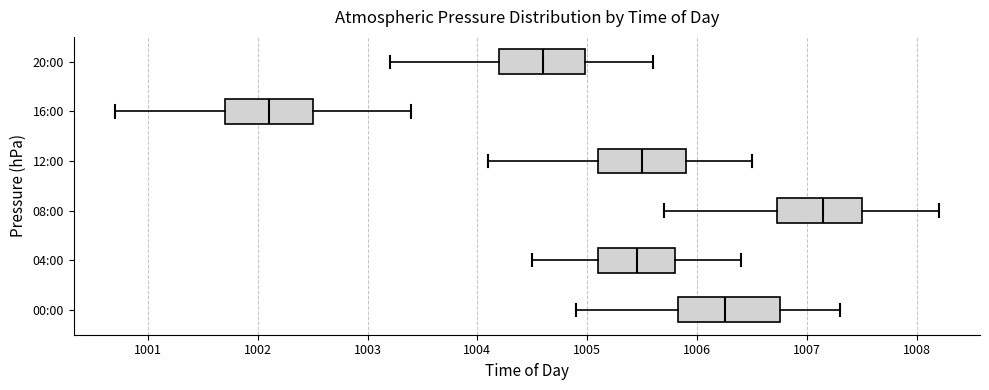

Where is the right edge of the box for 00:00 on the x-axis? The values are not printed on the chart, so give them approximately, as read against the axis.

1006.8